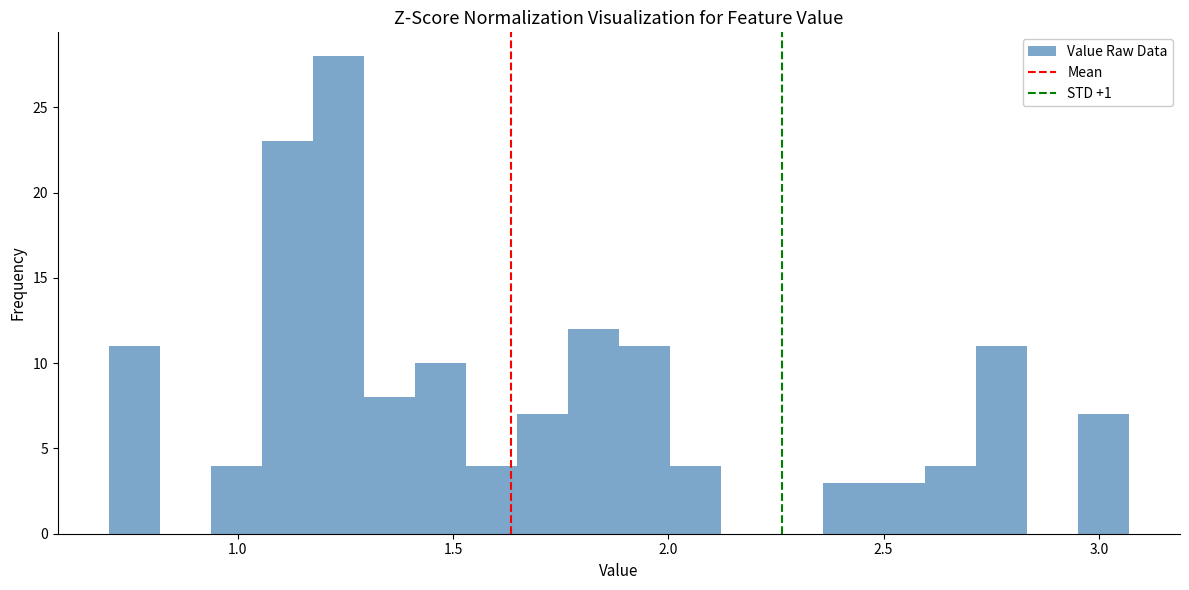

Around what value on the x-axis is the tallest bar? Give the approximate position of its centre, as read against the axis.

1.25